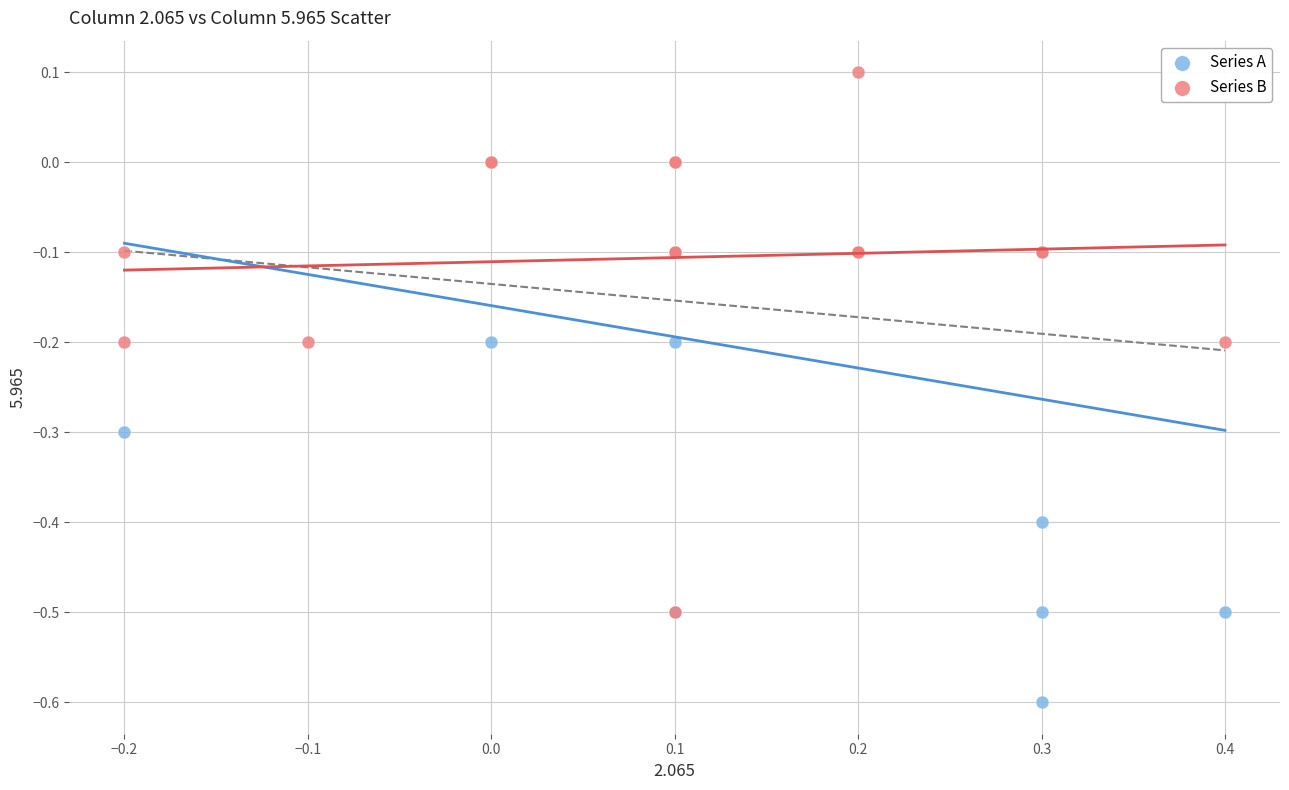

Which series contains the lowest Y value?

Series A